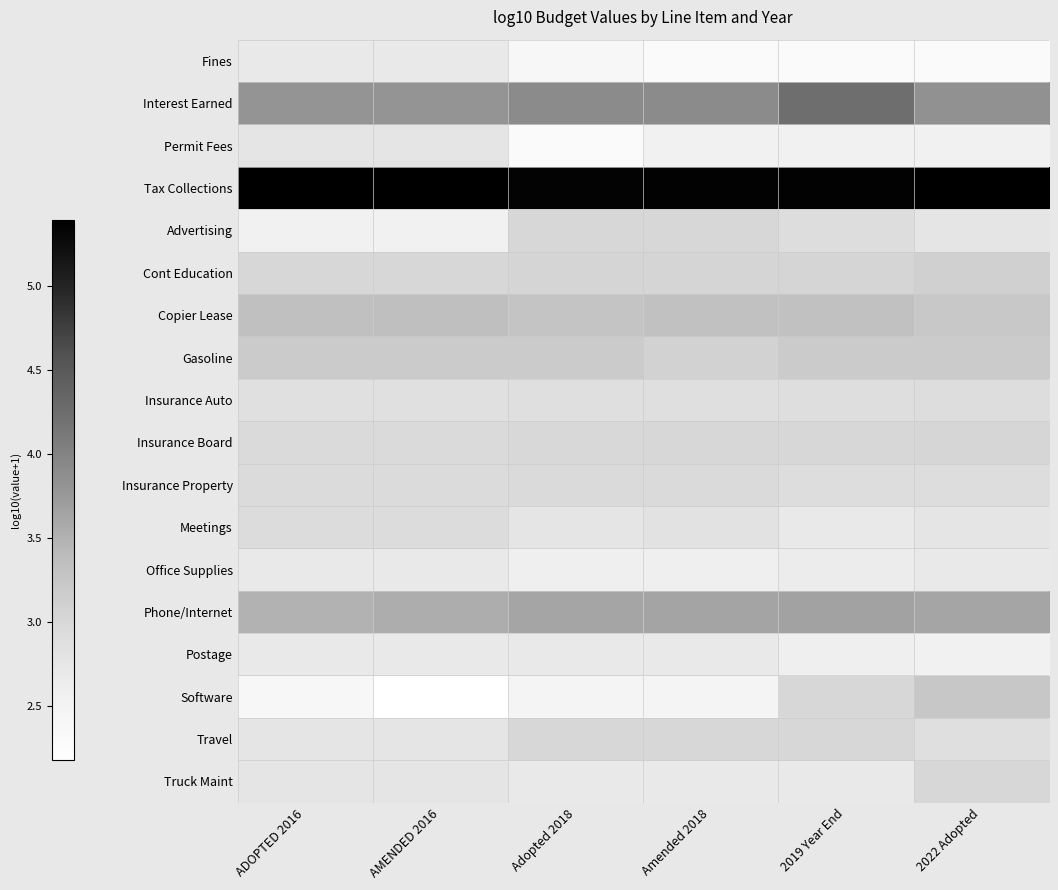

At which category is the sum across all series the highest?

2019 Year End